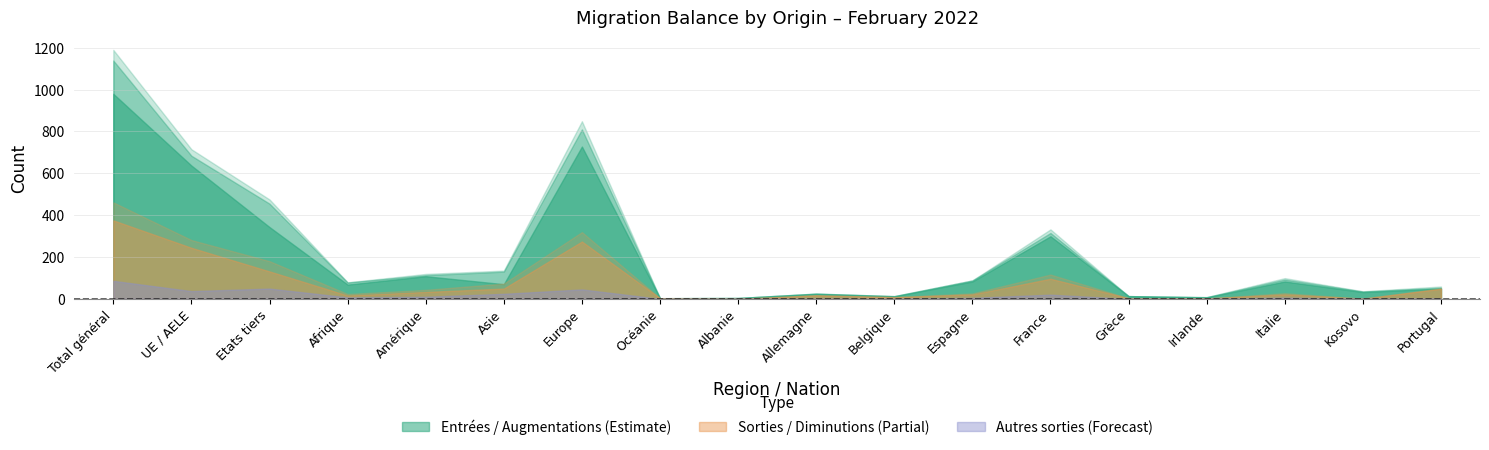

True or false: Total départs (sorties) and Augmentations intersect in this chart.

False